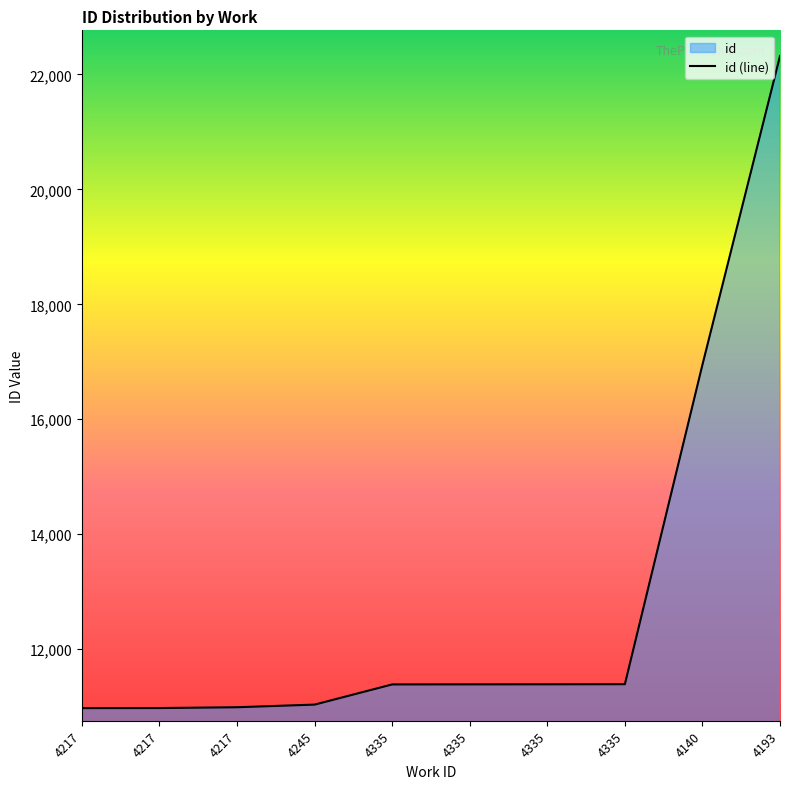

What is the difference between the maximum and minimum values?

11343